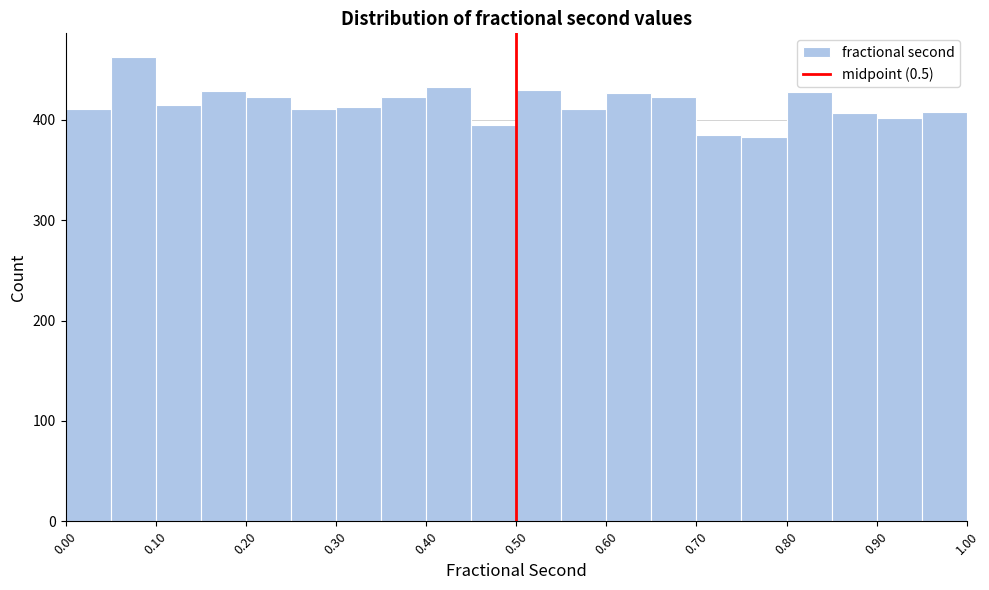

How tall is the bar that spans 0.55 to 0.60 on the x-axis? The values are not printed on the chart, so give them approximately, as read against the axis.

410